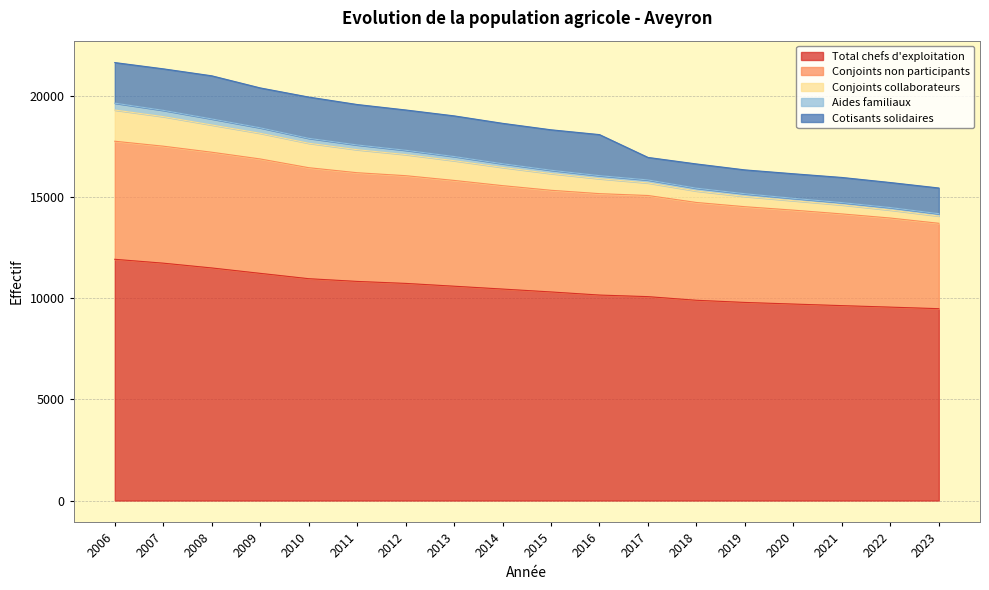

Which has a higher value, 2021 or 2013?

2013